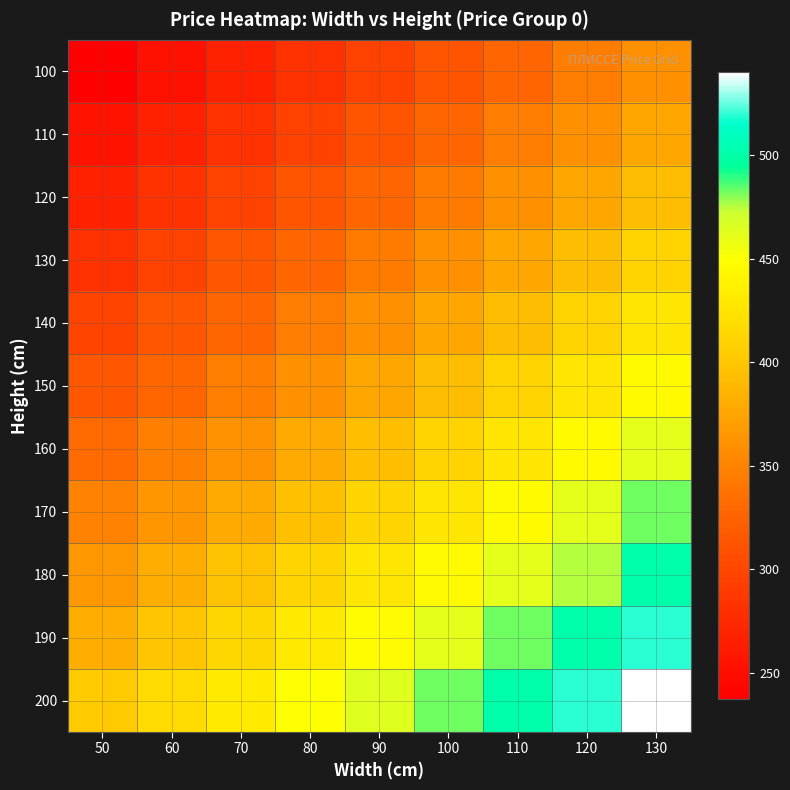

Which has a higher value, 90 or 130?

130